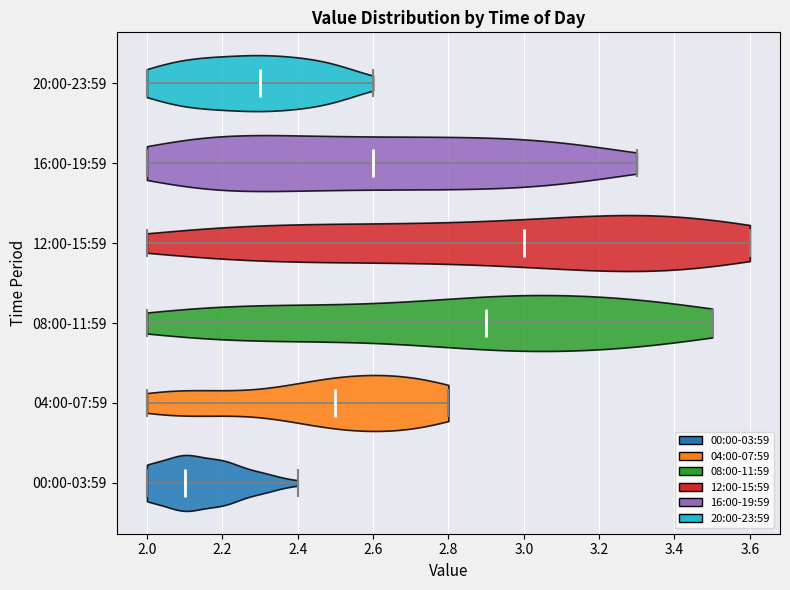

What is the lowest point the violin for 04:00-07:59 reaches on the x-axis? The values are not printed on the chart, so give them approximately, as read against the axis.

2.0